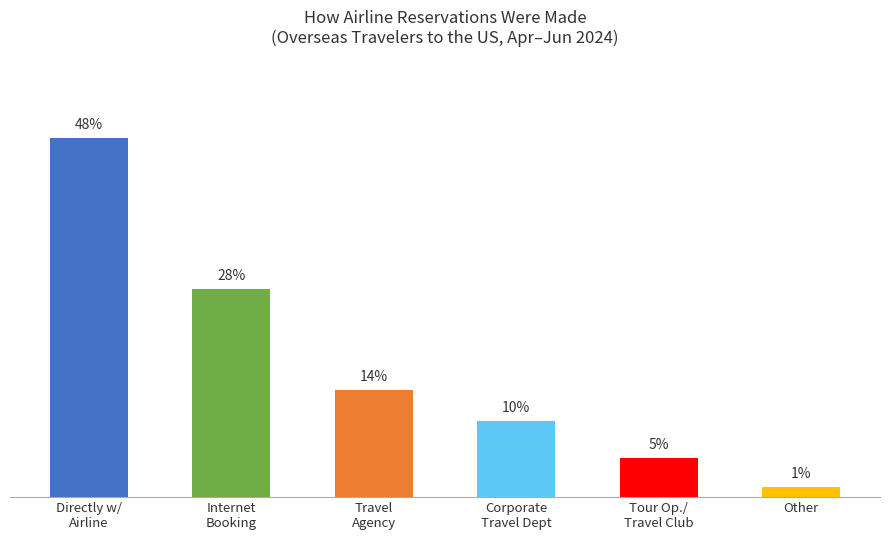

Does the chart contain stacked bars?

No